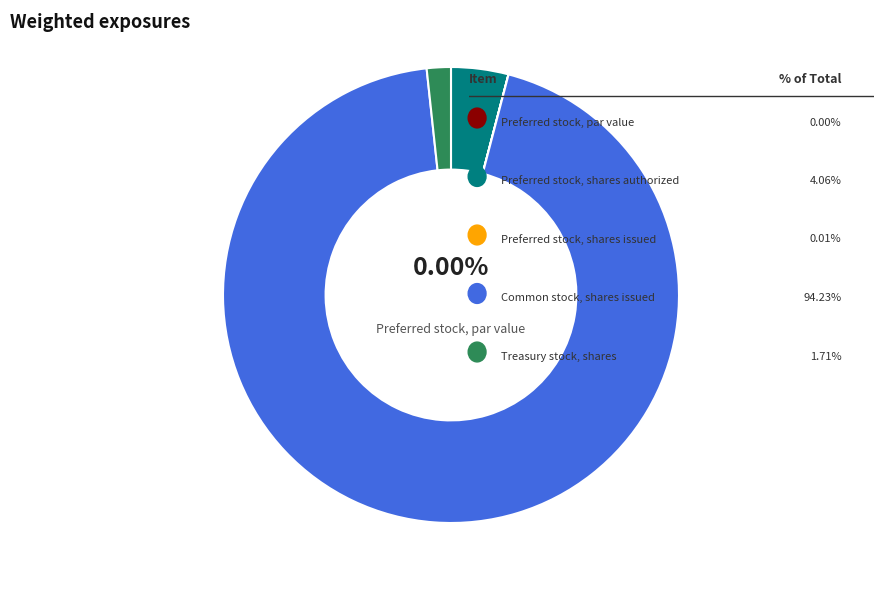

Is there any slice that represents more than half of the pie?

Yes